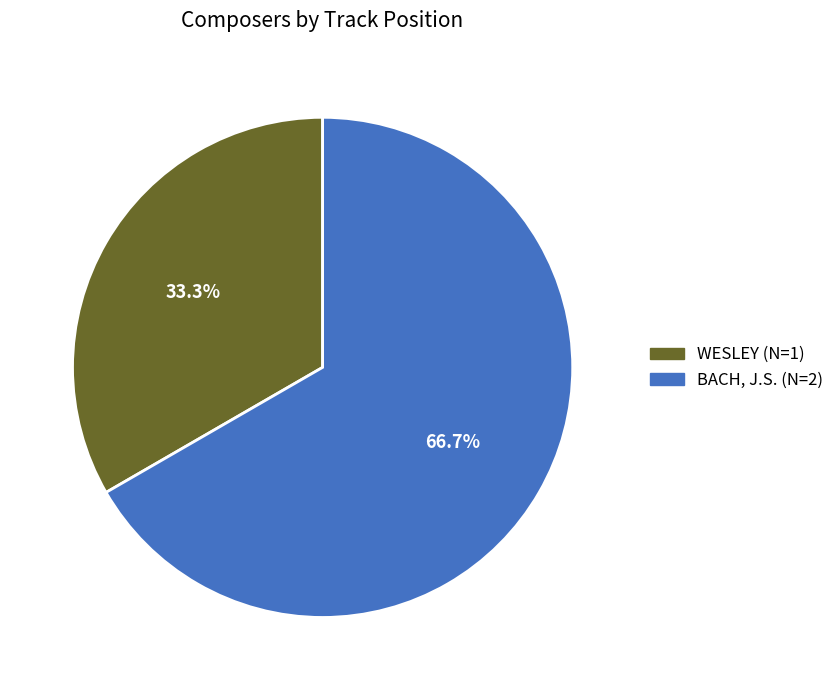

To the nearest percent, what is the difference between the largest and smallest slice percentages?

33%